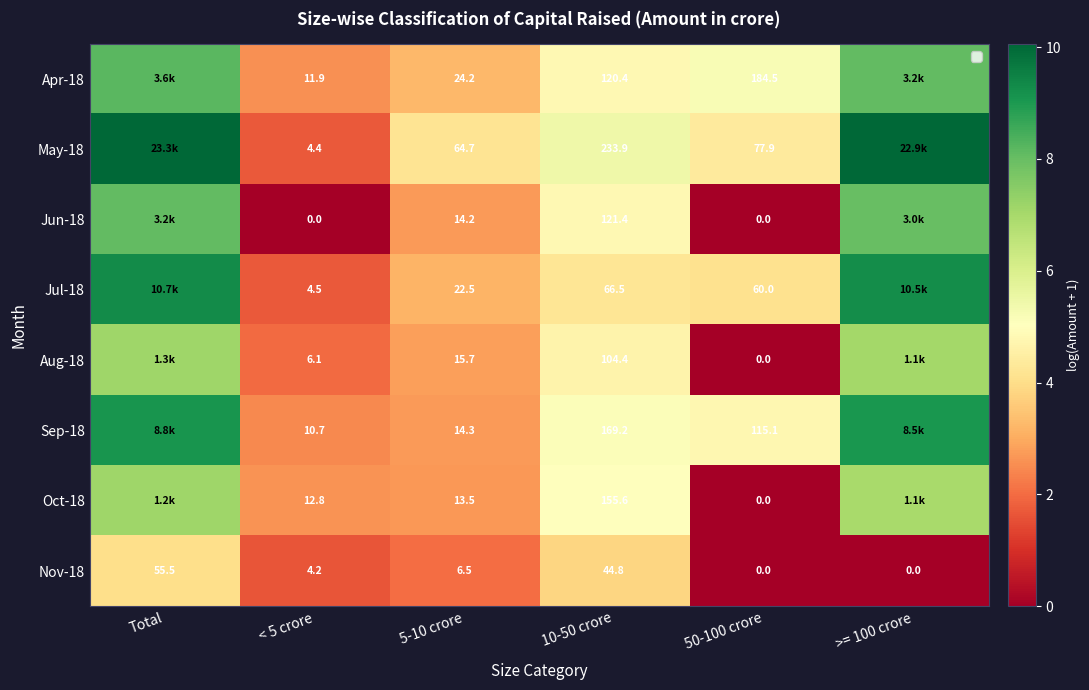

Is the value of Jun-18 at 50-100 crore greater than the value of Nov-18 at Total?

No